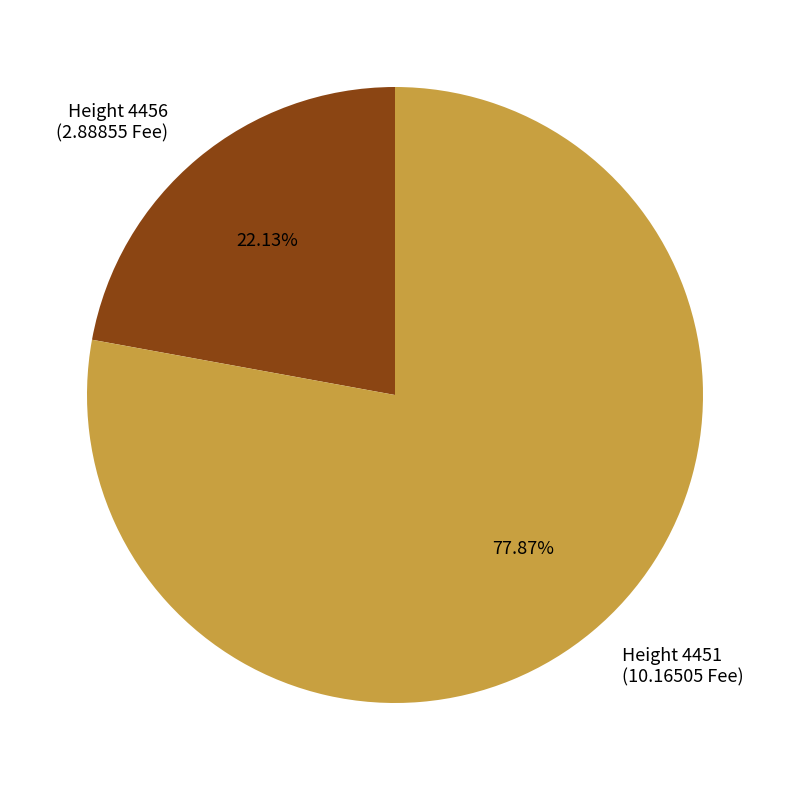

What is the largest slice in the pie chart?

Height 4451